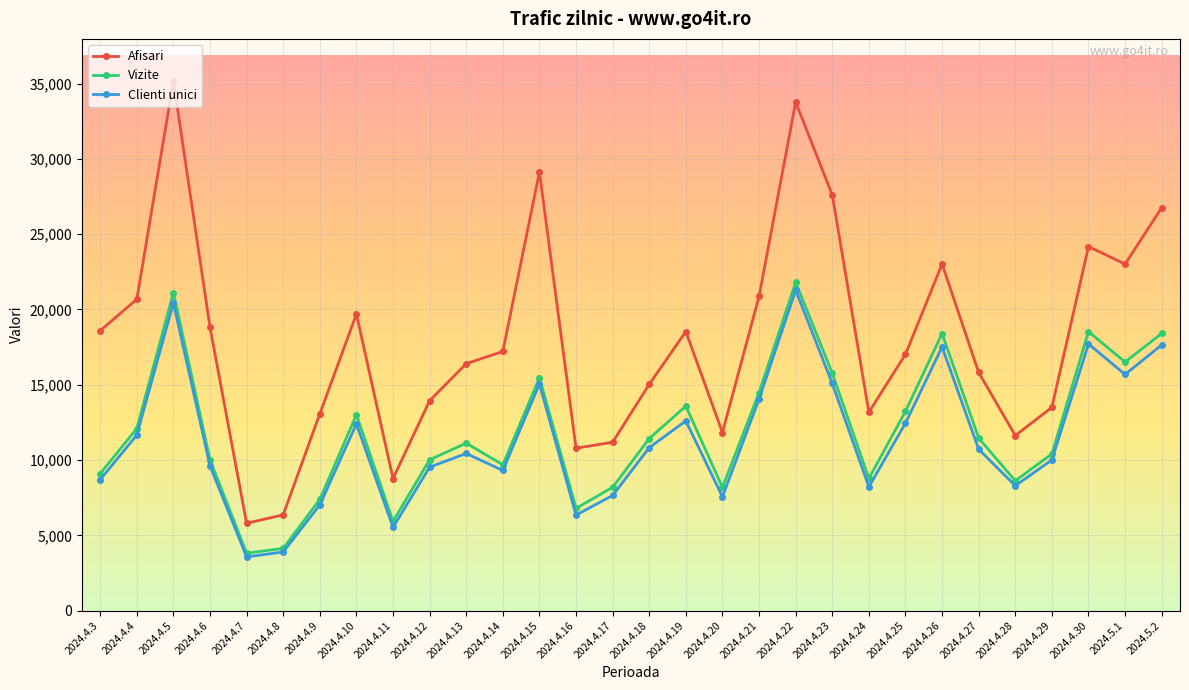

Between 2024.4.20 and 2024.4.26, which series saw the biggest shift?

Afisari